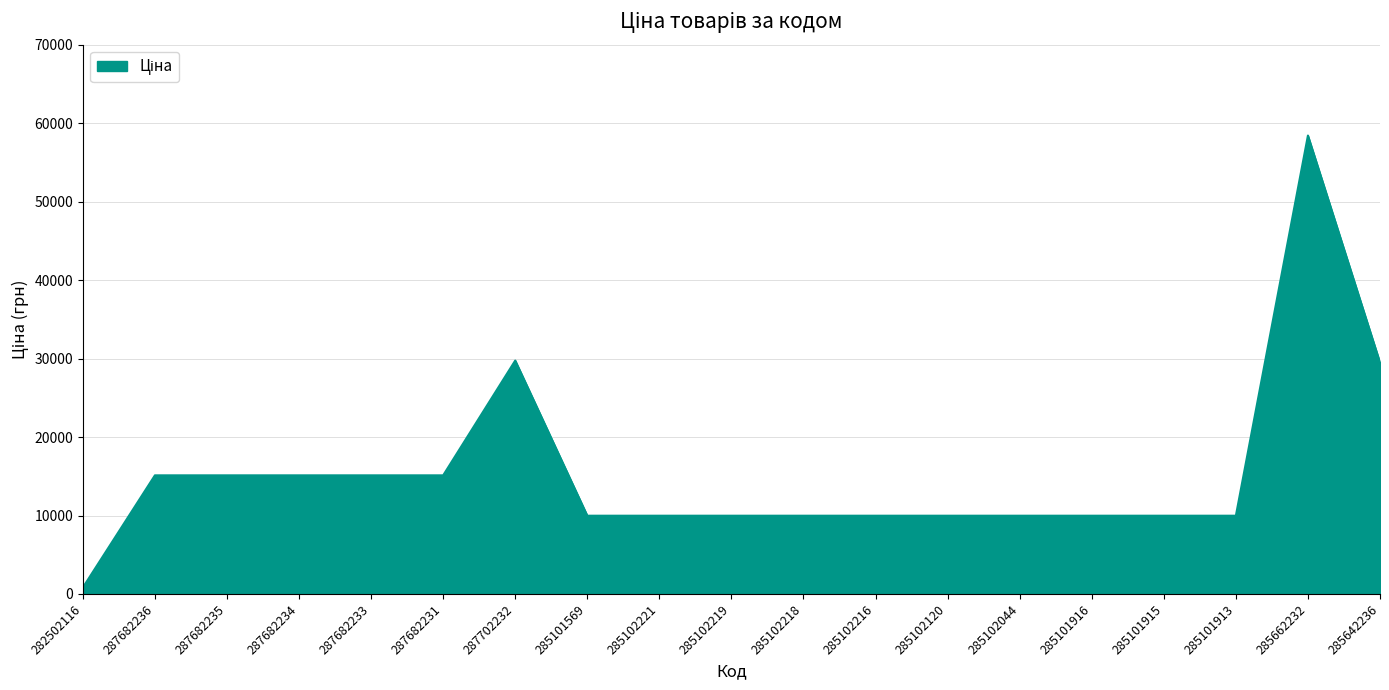

Is it true that the value at 287702232 is 29747.2?

True